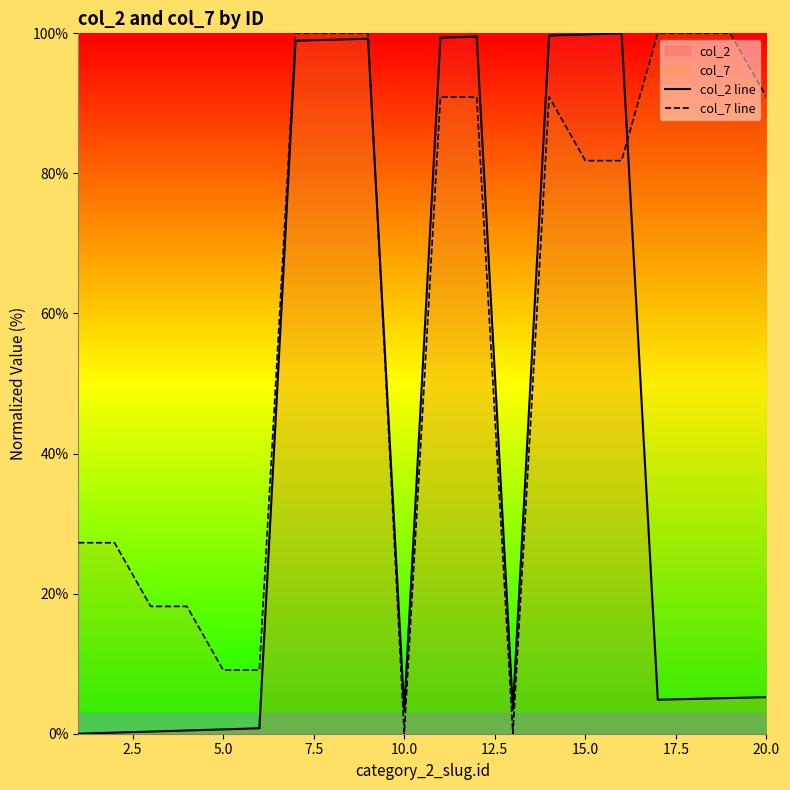

List the series in order of their peak value, highest first.

col_2 line, col_7 line